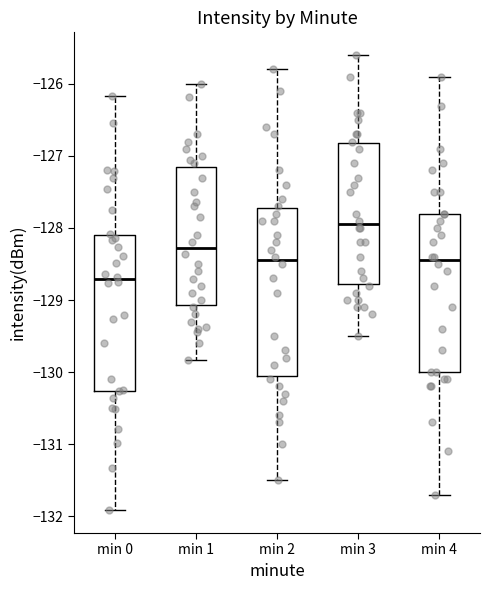

Where does the median line of the box for min 4 sit on the y-axis? The values are not printed on the chart, so give them approximately, as read against the axis.

-128.4